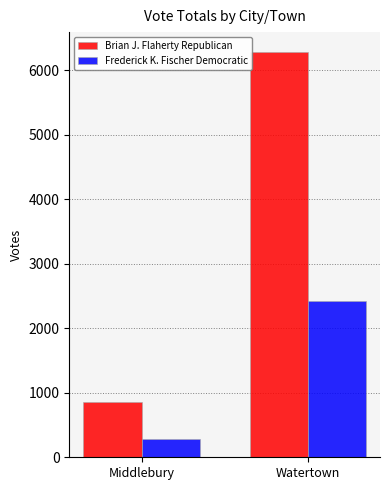

What is the total value across all series at Watertown?

8704